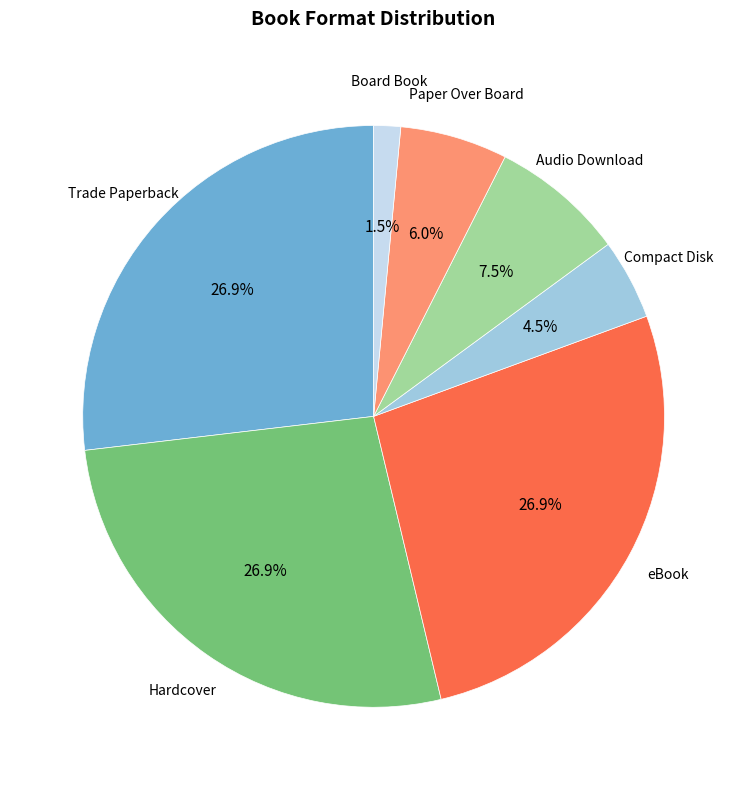

Which category has the smallest portion of the pie?

Board Book